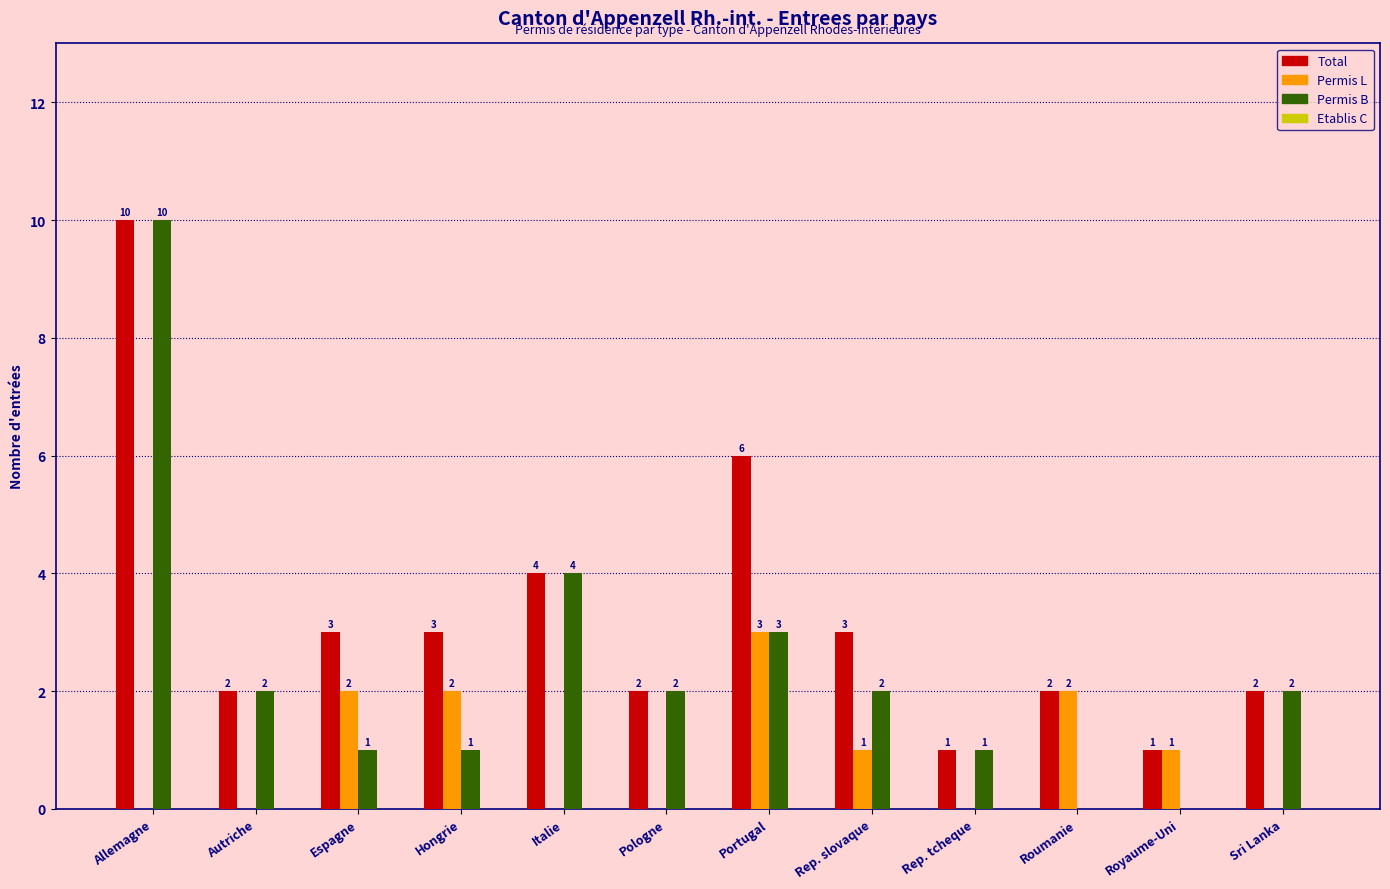

Reading left to right, list all the values displayed in this chart.

Total: Allemagne=10	Autriche=2	Espagne=3	Hongrie=3	Italie=4	Pologne=2	Portugal=6	Rep. slovaque=3	Rep. tcheque=1	Roumanie=2	Royaume-Uni=1	Sri Lanka=2
Permis L: Allemagne=0	Autriche=0	Espagne=2	Hongrie=2	Italie=0	Pologne=0	Portugal=3	Rep. slovaque=1	Rep. tcheque=0	Roumanie=2	Royaume-Uni=1	Sri Lanka=0
Permis B: Allemagne=10	Autriche=2	Espagne=1	Hongrie=1	Italie=4	Pologne=2	Portugal=3	Rep. slovaque=2	Rep. tcheque=1	Roumanie=0	Royaume-Uni=0	Sri Lanka=2